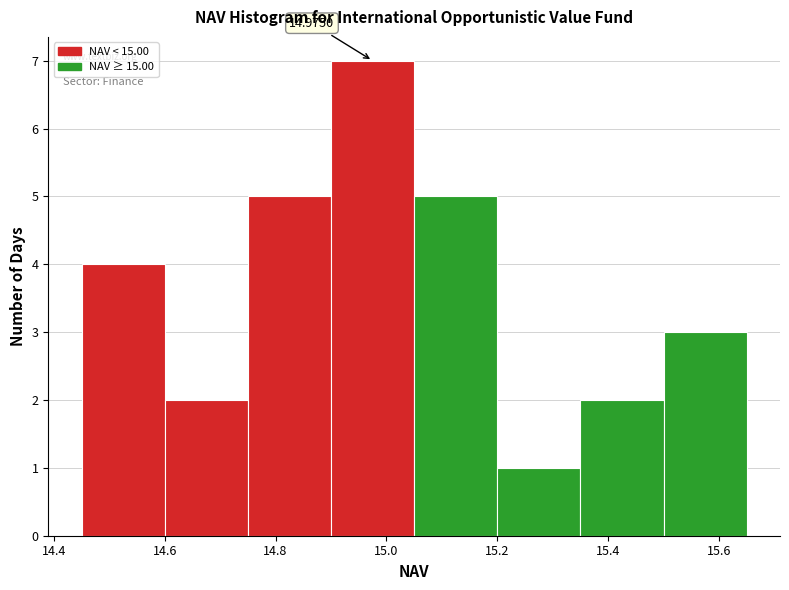

Which range on the x-axis has the tallest bar?

14.90 to 15.05